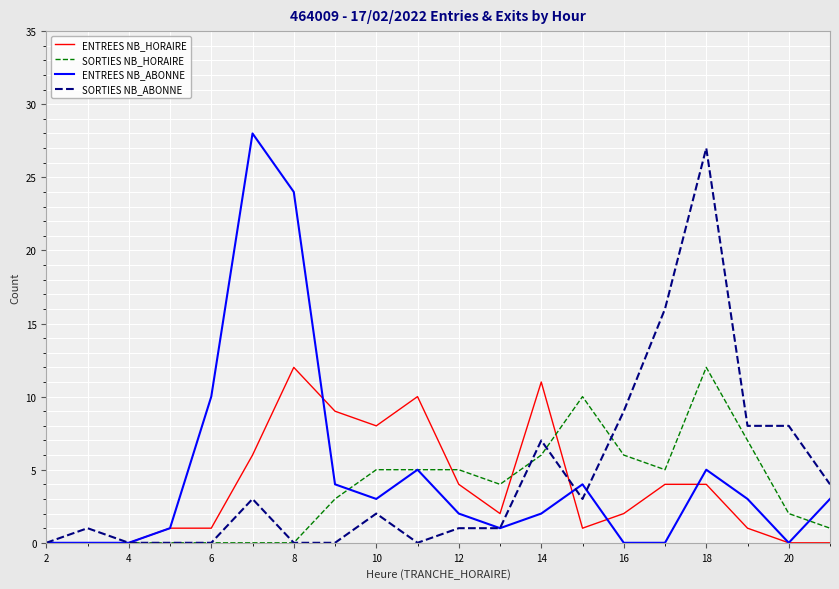

What is the greatest value displayed?

28